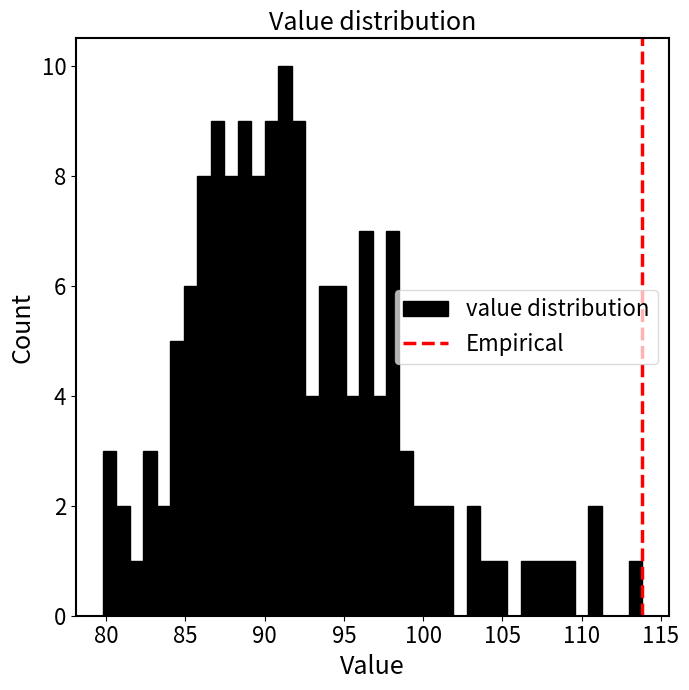

Around what value on the x-axis is the tallest bar? Give the approximate position of its centre, as read against the axis.

91.5